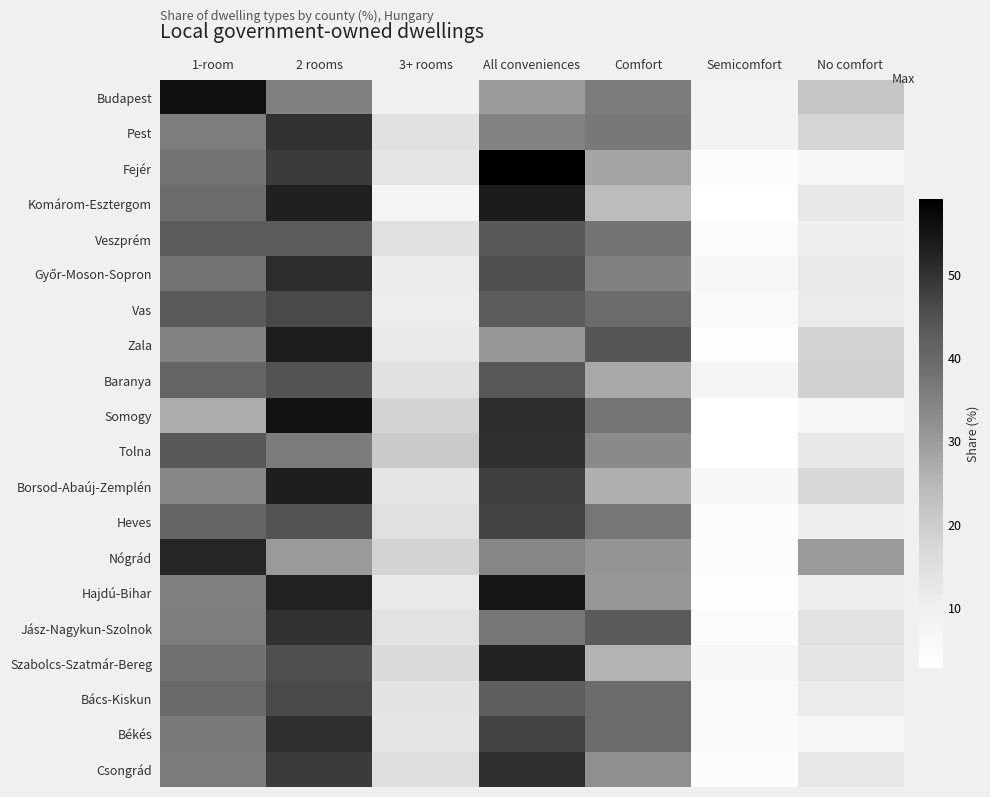

Rank the series by their maximum value, from highest to lowest.

Fejér, Budapest, Somogy, Hajdú-Bihar, Komárom-Esztergom, Zala, Borsod-Abaúj-Zemplén, Szabolcs-Szatmár-Bereg, Nógrád, Győr-Moson-Sopron, Csongrád, Békés, Tolna, Pest, Jász-Nagykun-Szolnok, Heves, Vas, Bács-Kiskun, Baranya, Veszprém